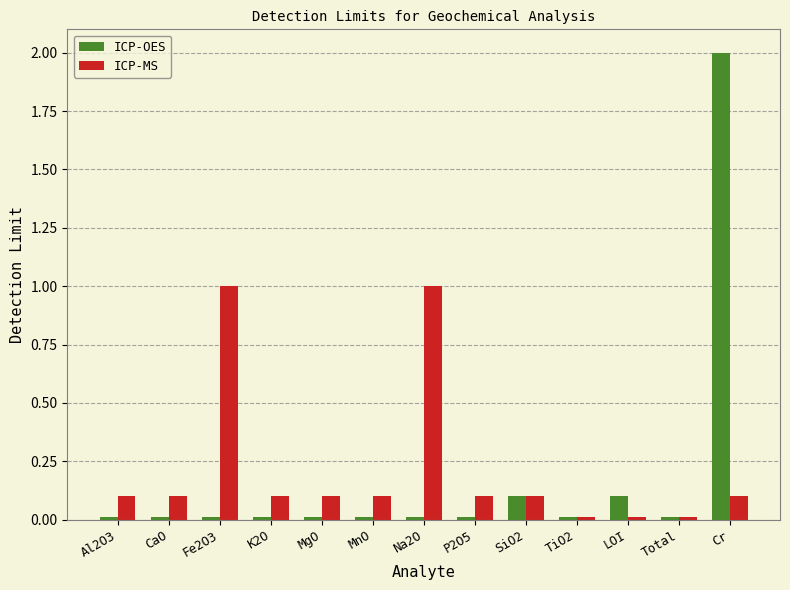

The value of ICP-OES at SiO2 is 0.1. True or false?

True